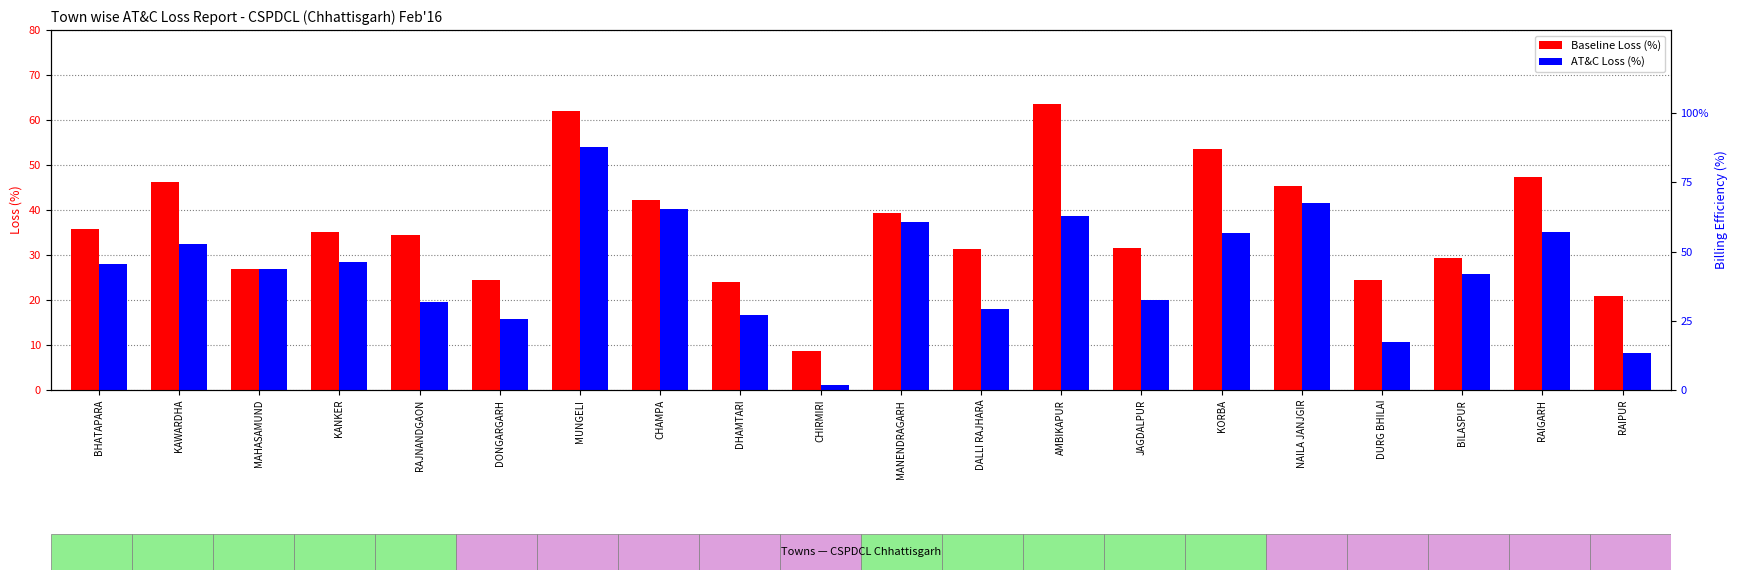

How many bars are there in total?

40